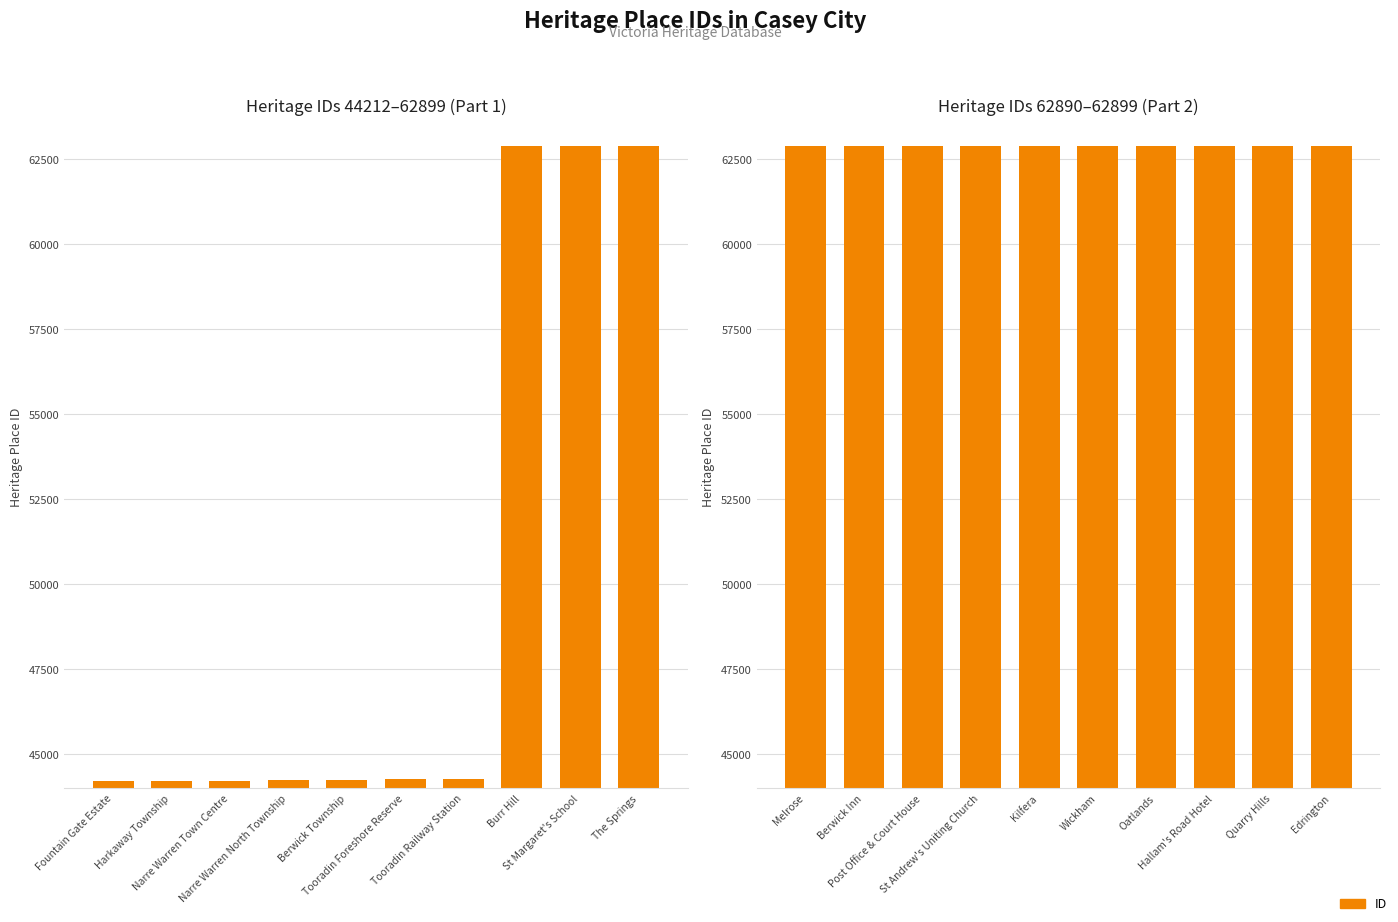

What is the difference between the values at Berwick Inn and Wickham?

4